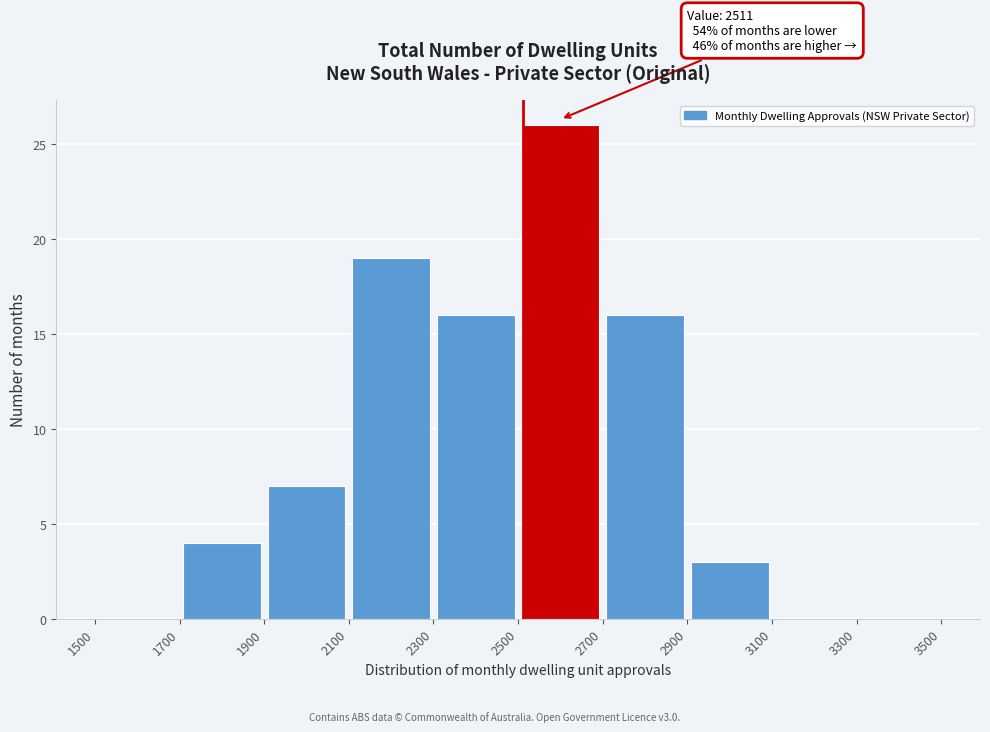

Over which range of the x-axis is the bar tallest?

2500 to 2700